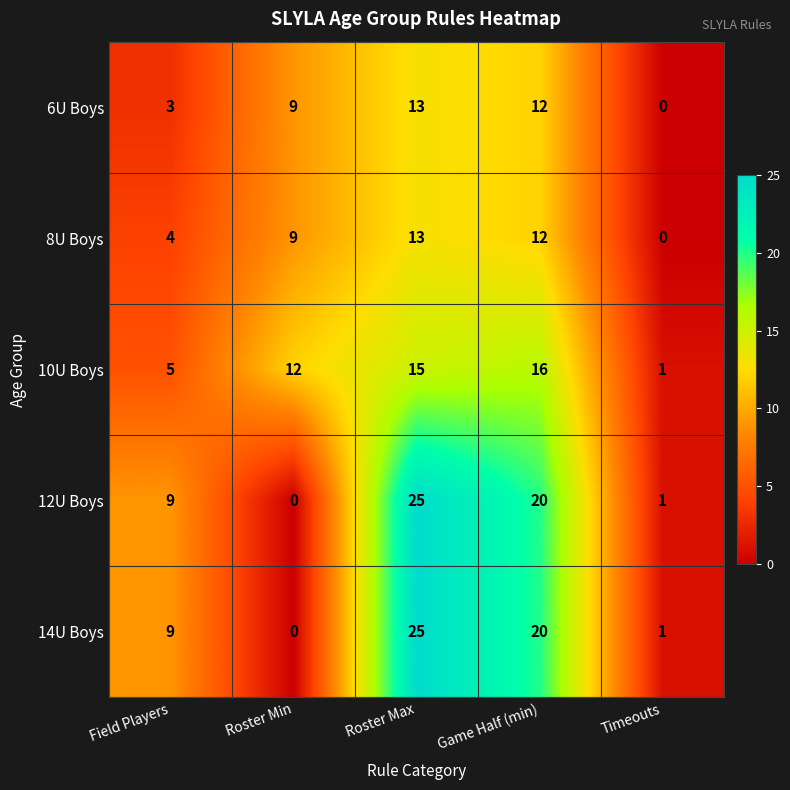

At which category does the chart reach its peak across all series?

Roster Max